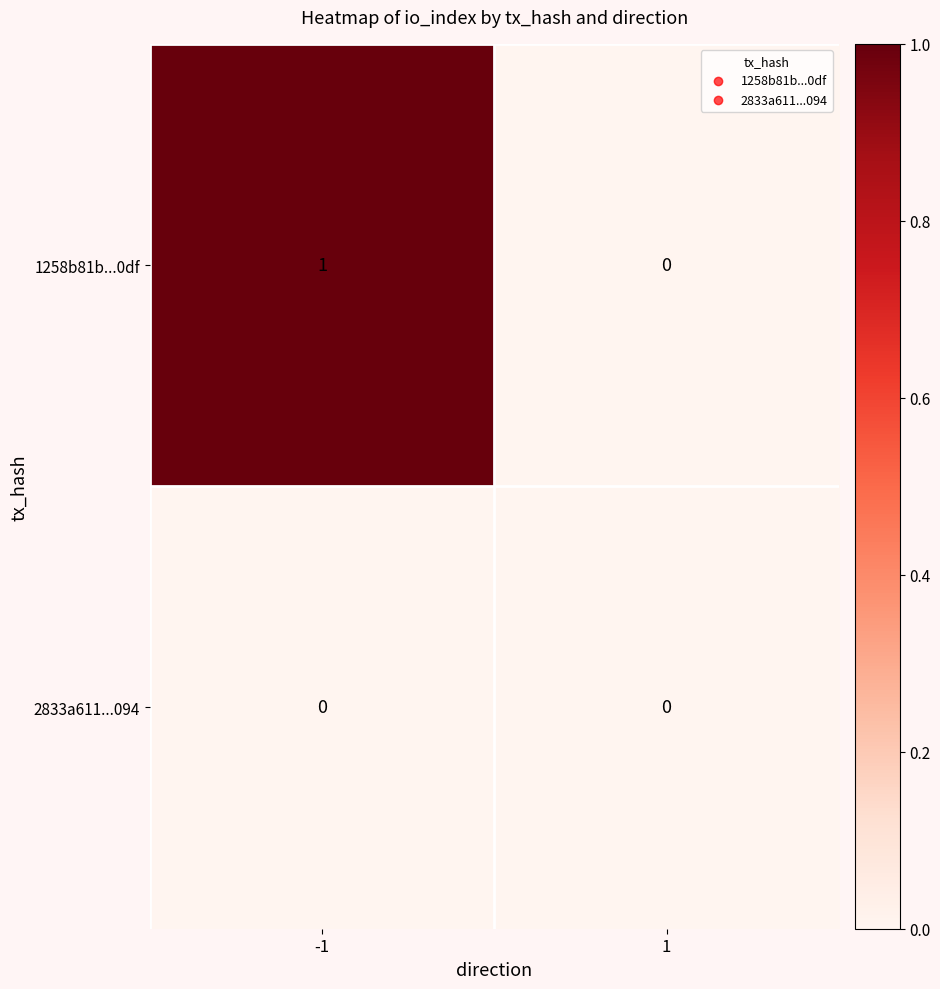

Rank the series by their maximum value, from highest to lowest.

1258b81b...0df, 2833a611...094